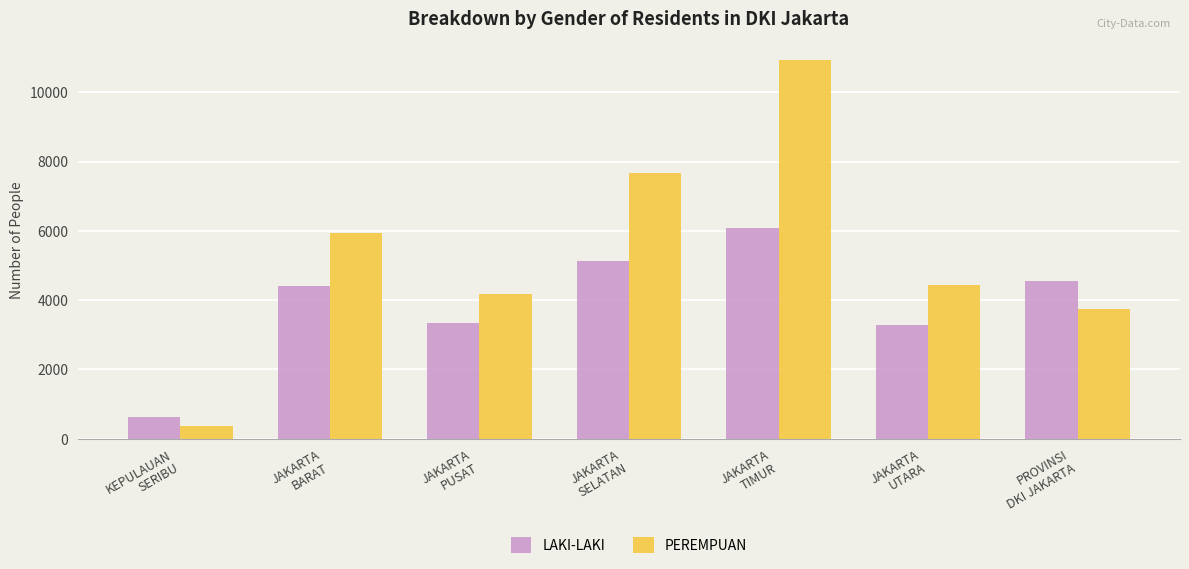

What is the spread (max minus min) of values at JAKARTA
SELATAN?

2543